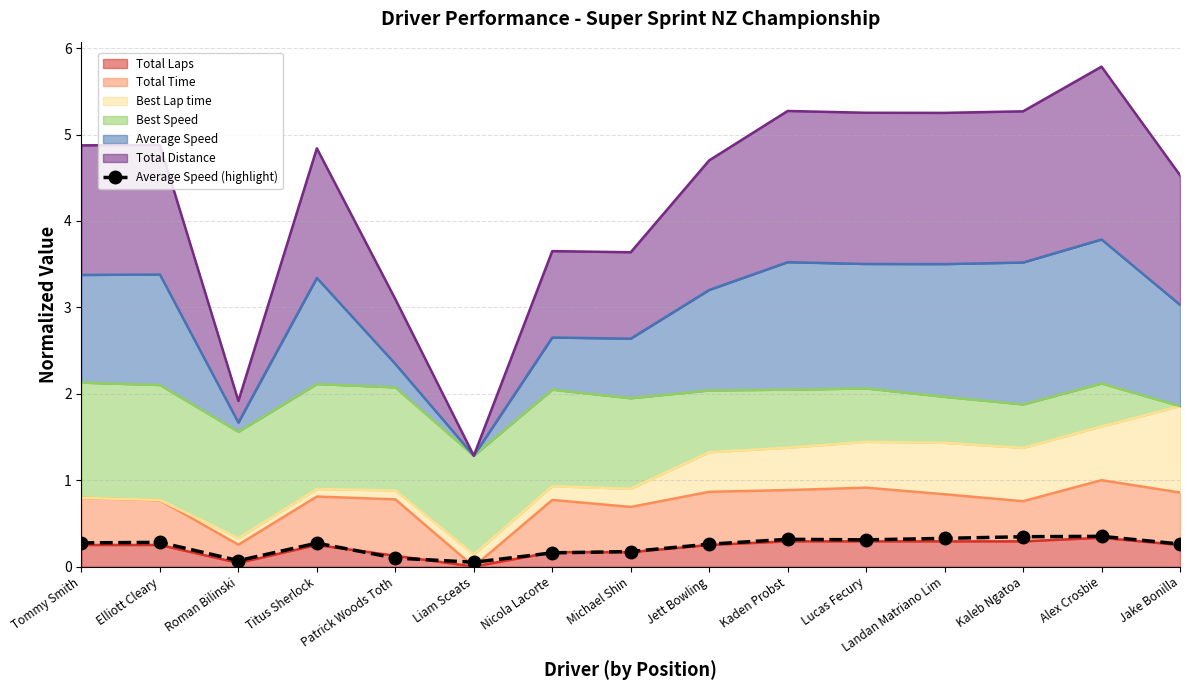

What position from the left is Roman Bilinski?

3